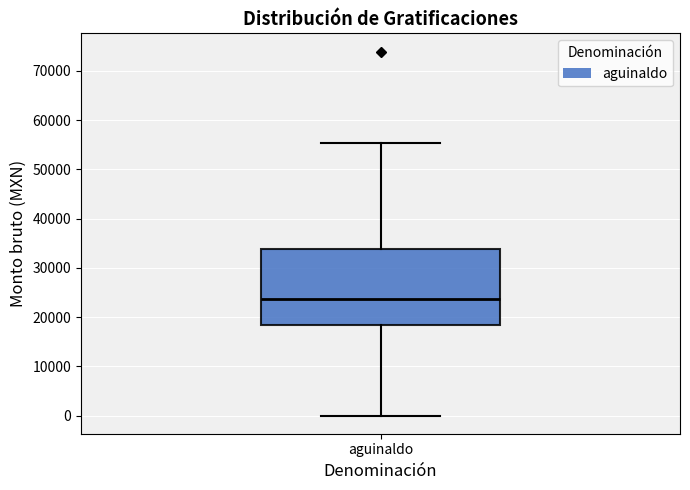

Where is the lower edge of the box for aguinaldo on the y-axis? The values are not printed on the chart, so give them approximately, as read against the axis.

18000